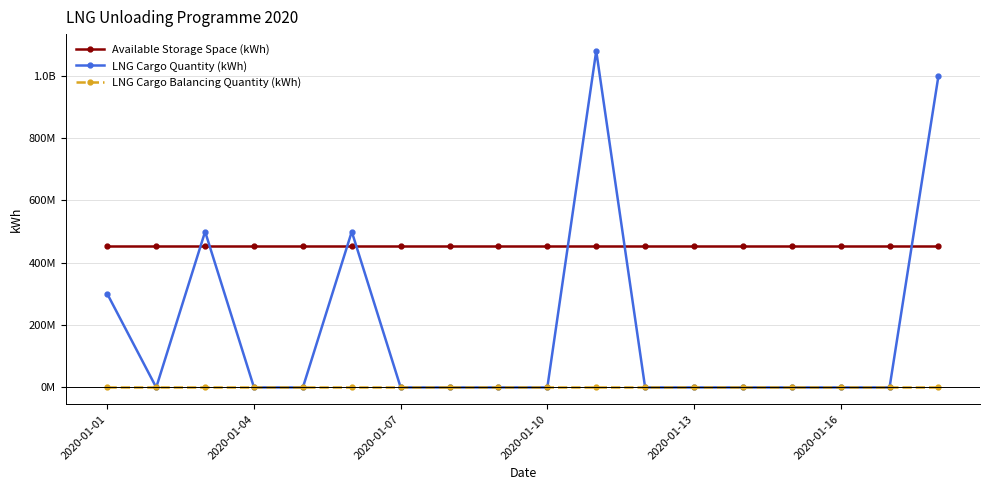

Which series has the widest spread of values?

LNG Cargo Quantity (kWh)